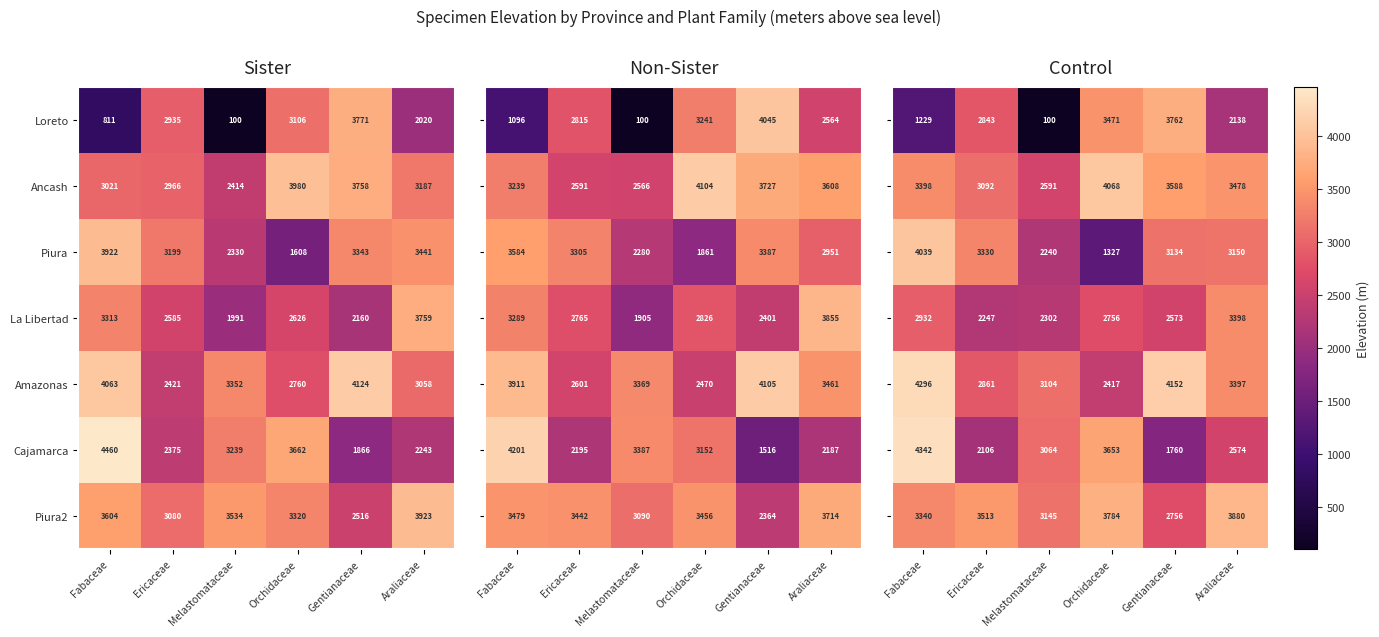

Which has a higher value, Gentianaceae or Araliaceae?

Gentianaceae